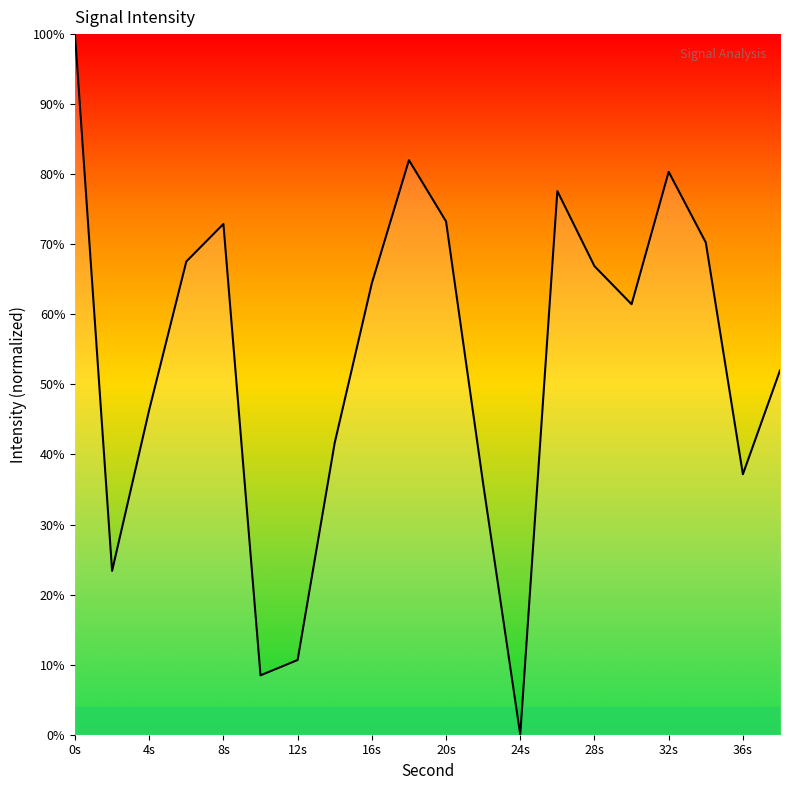

True or false: the data has more than 1 interior local peaks.

True